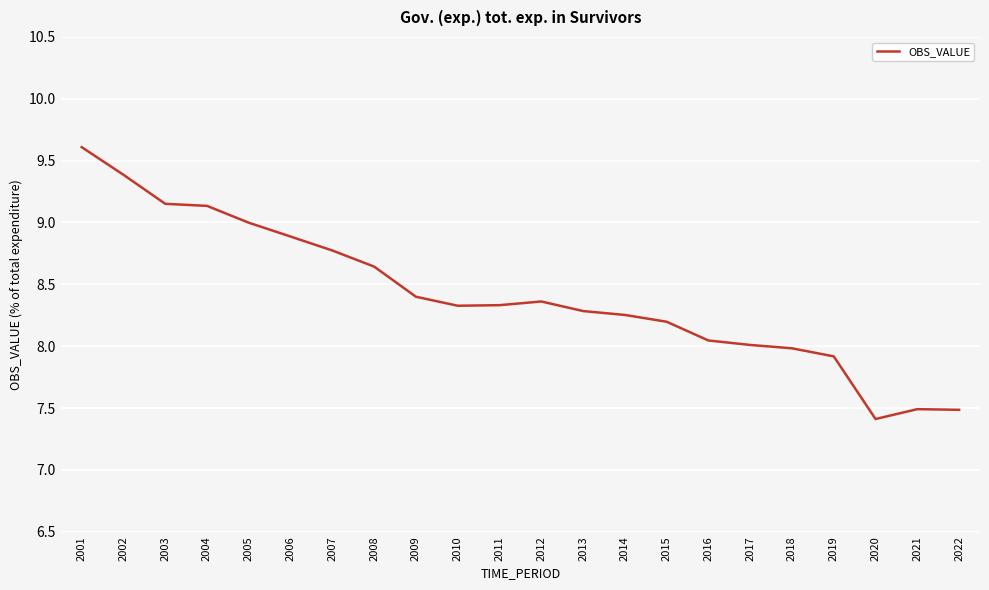

Is this an area chart (filled region under the line)?

No